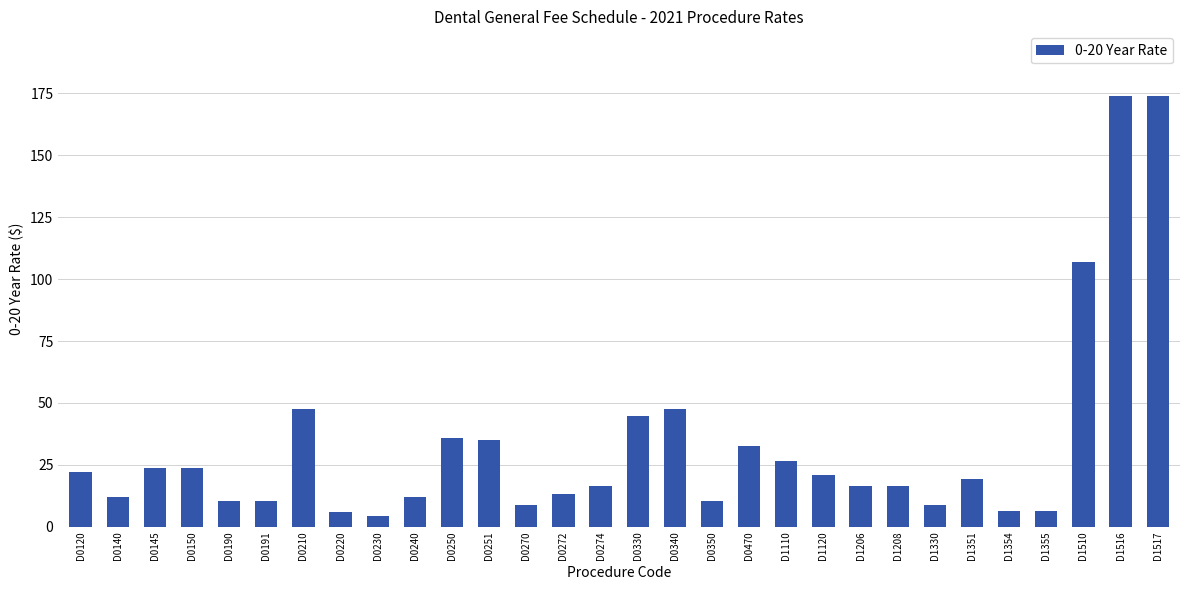

What is the ratio of the value at D1206 to the value at D0350?

1.6